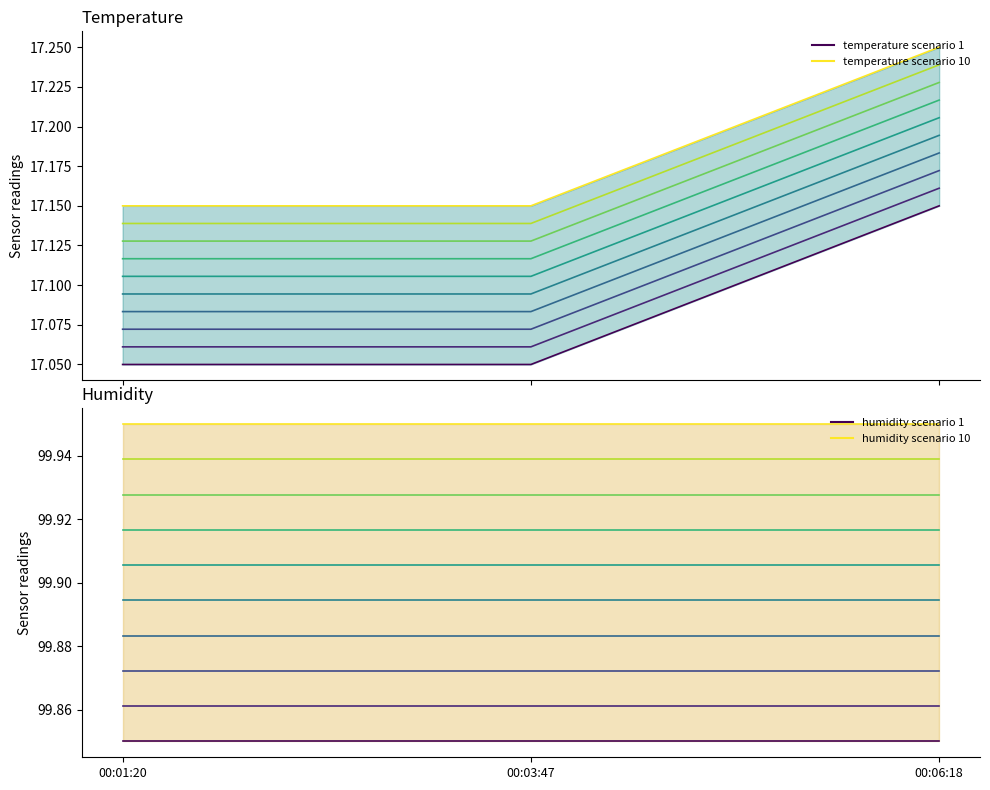

What is the difference between the highest and lowest values at 00:01:20?

82.9